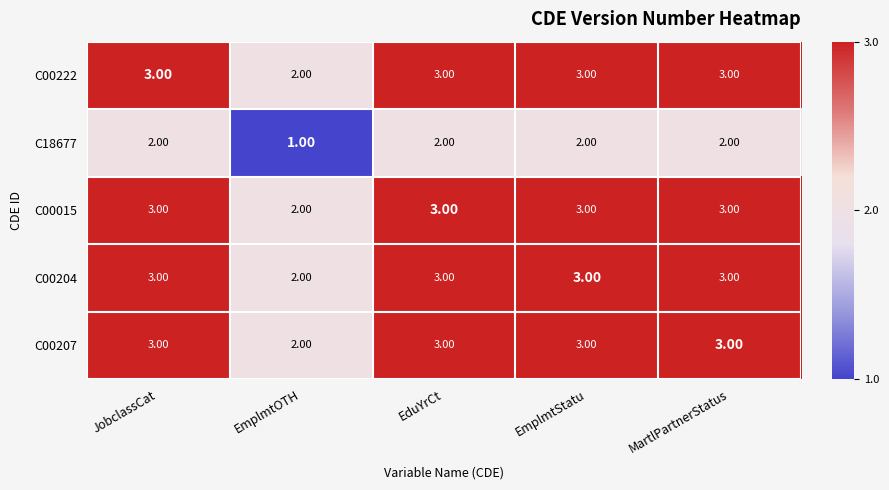

What is the total value across all series at EmplmtOTH?

9